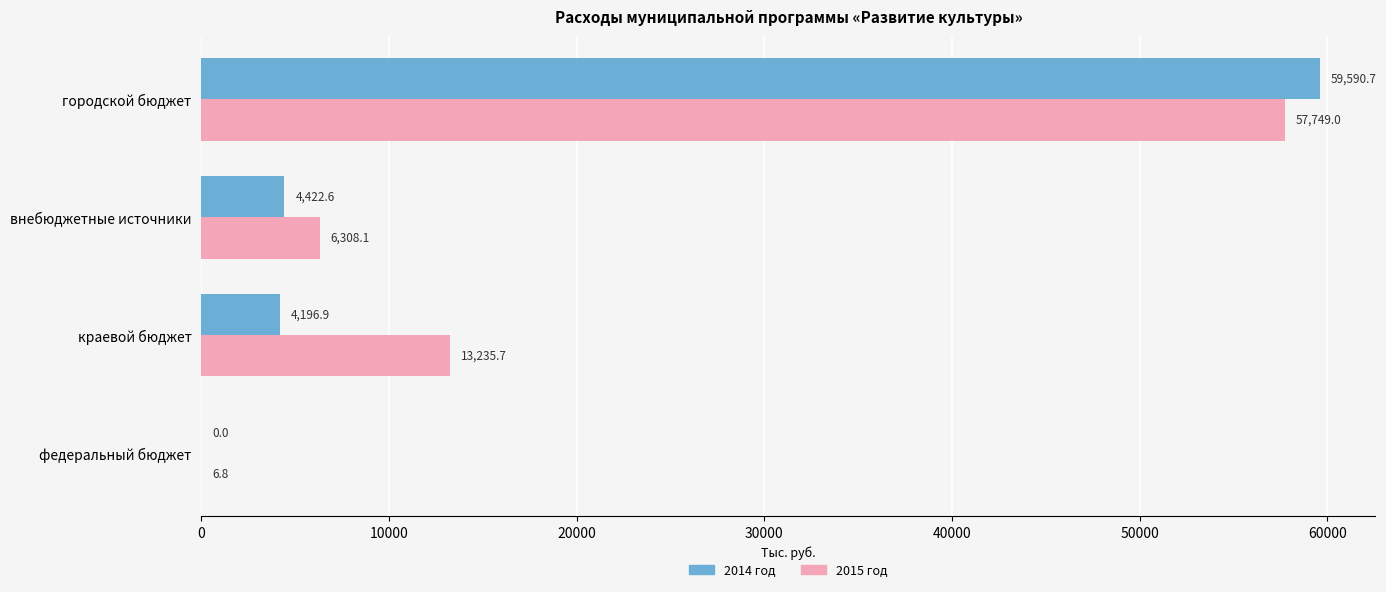

Where is 2015 год nearest to the value 28877?

краевой бюджет